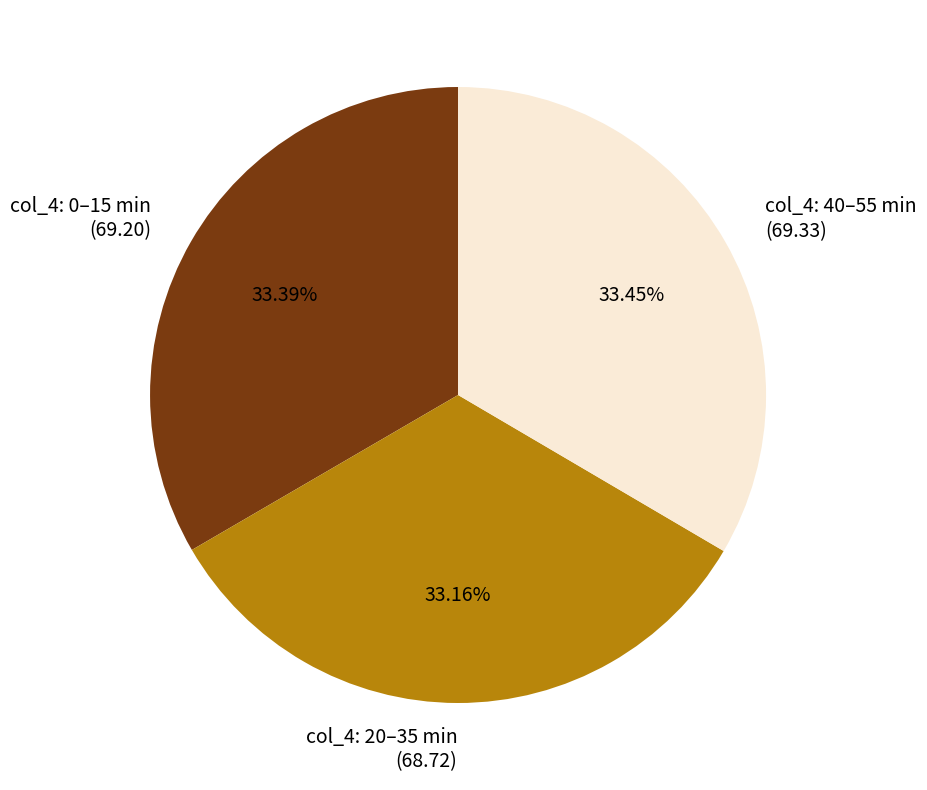

Combined, do col_4: 40–55 min (69.33) and col_4: 20–35 min (68.72) account for over 50%?

Yes